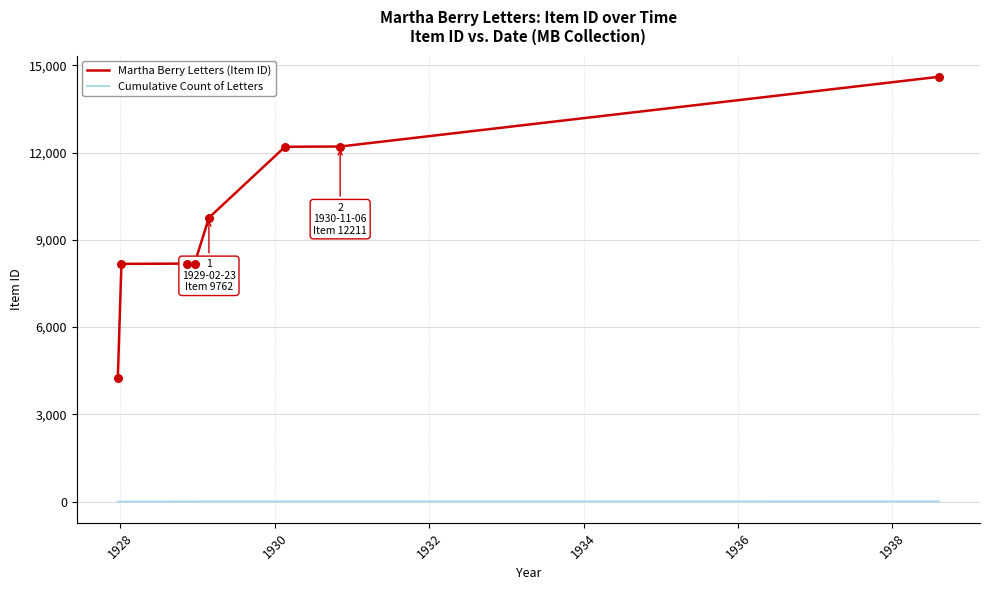

Which series has the largest total across all categories?

Martha Berry Letters (Item ID)